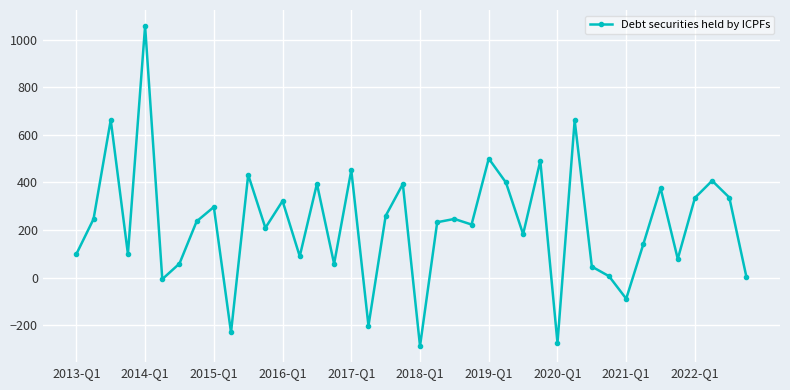

What is the value of the 25th point from the left?

500.2